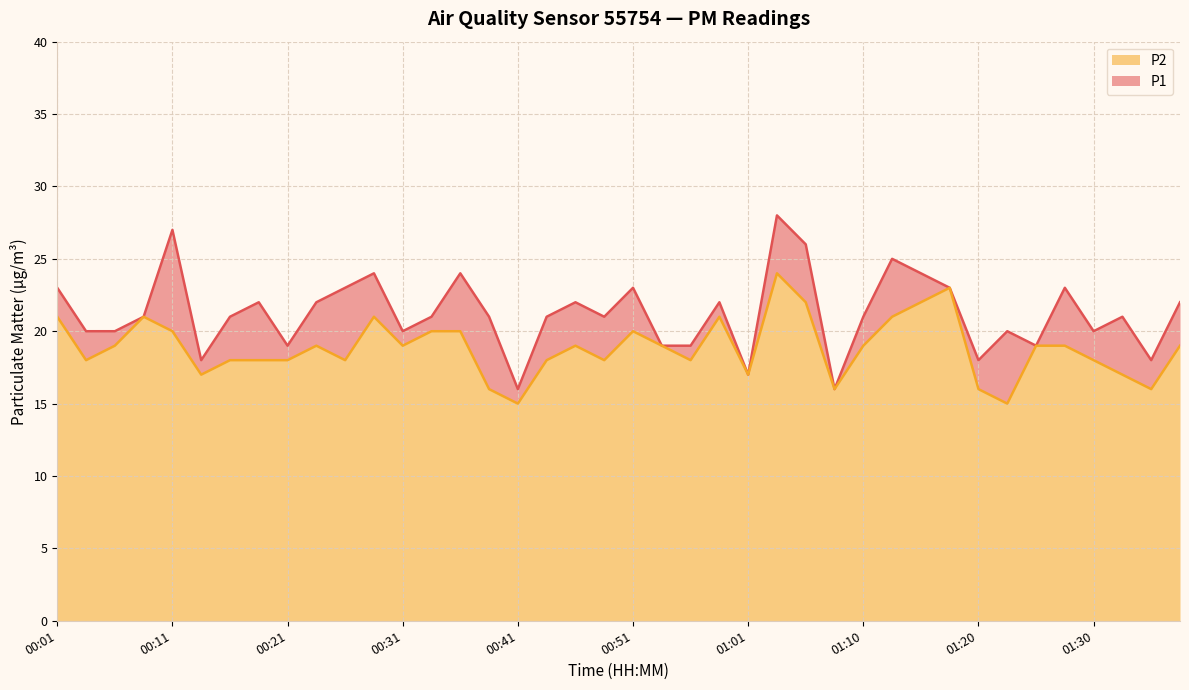

True or false: P1 and P2 cross at least once.

False